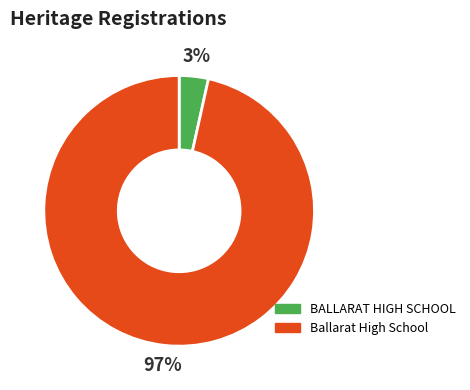

What percentage is the BALLARAT HIGH SCHOOL slice, to the nearest percent?

3%